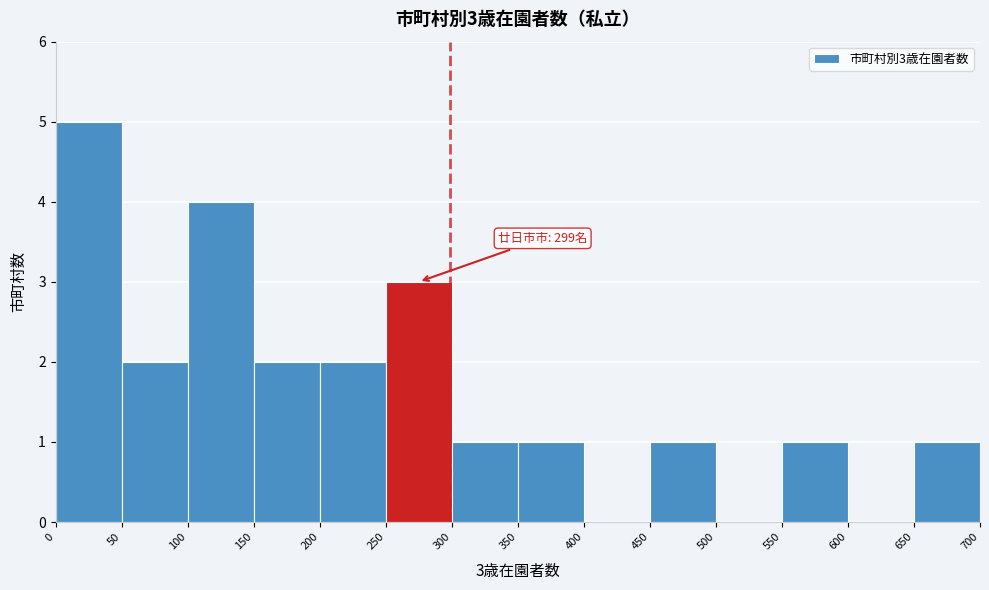

Over which range of the x-axis is the bar tallest?

0 to 50